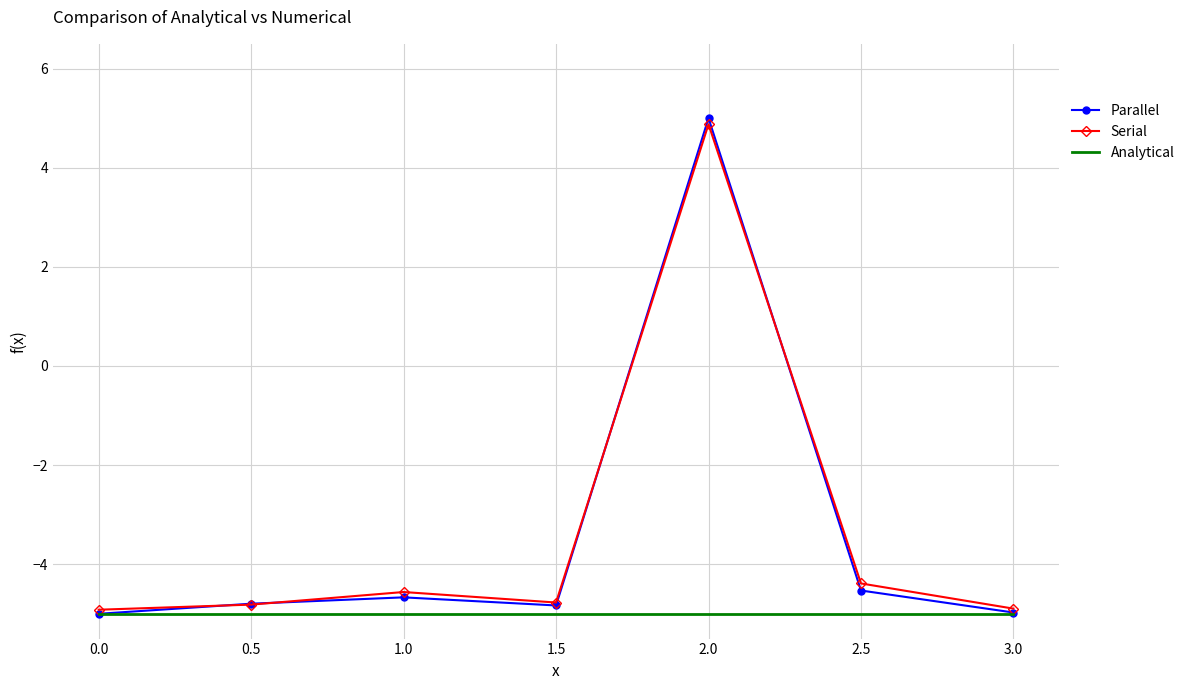

What is the approximate value of Parallel at 2.0?

5.0